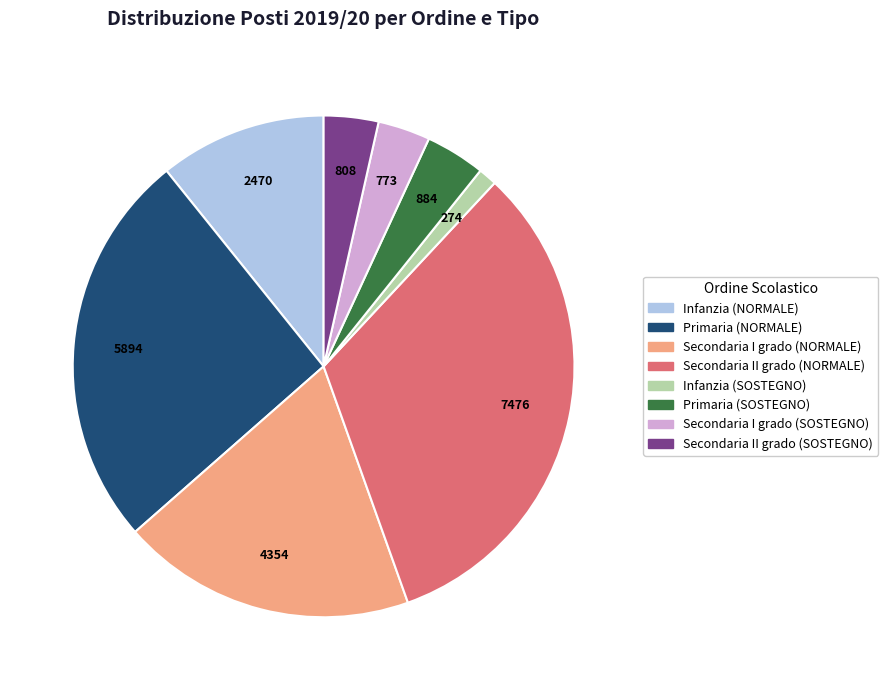

How many segments does this pie chart have?

8